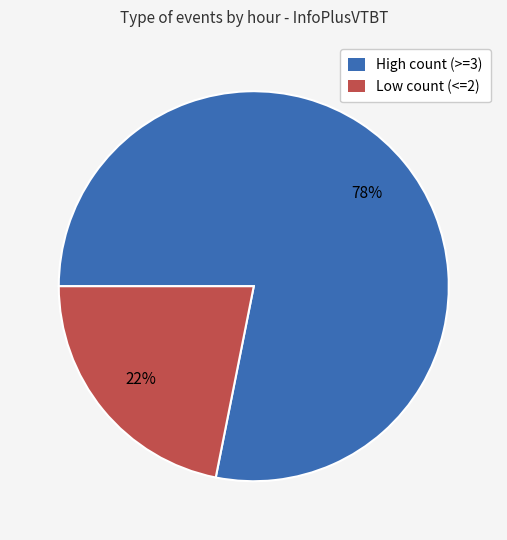

Which has a higher value, Low count (<=2) or High count (>=3)?

High count (>=3)